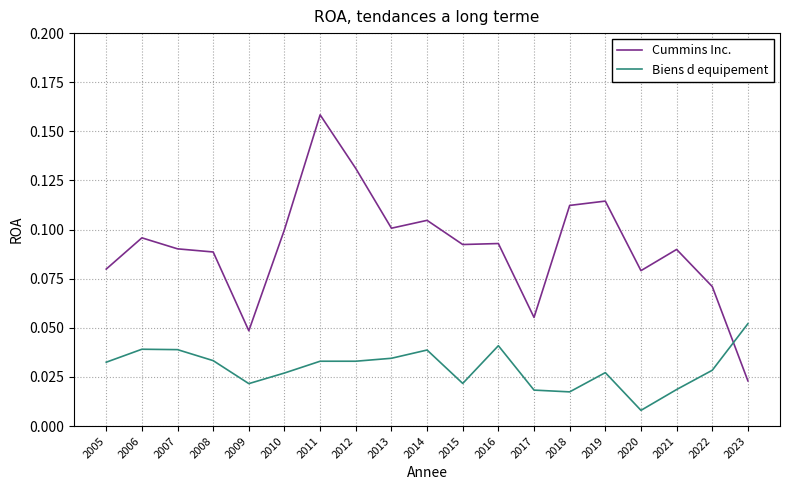

Rank the series by their average value, from highest to lowest.

Cummins Inc., Biens d equipement